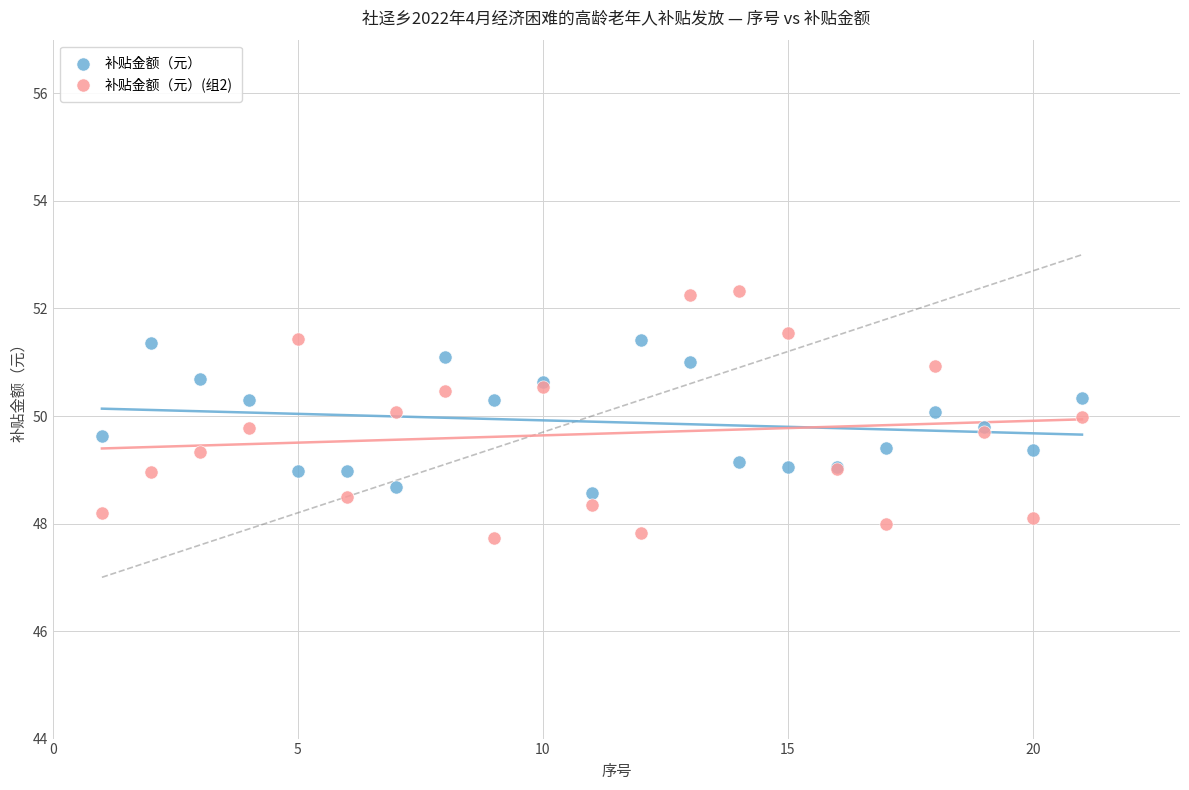

Which series contains the highest Y value?

补贴金额（元）(组2)